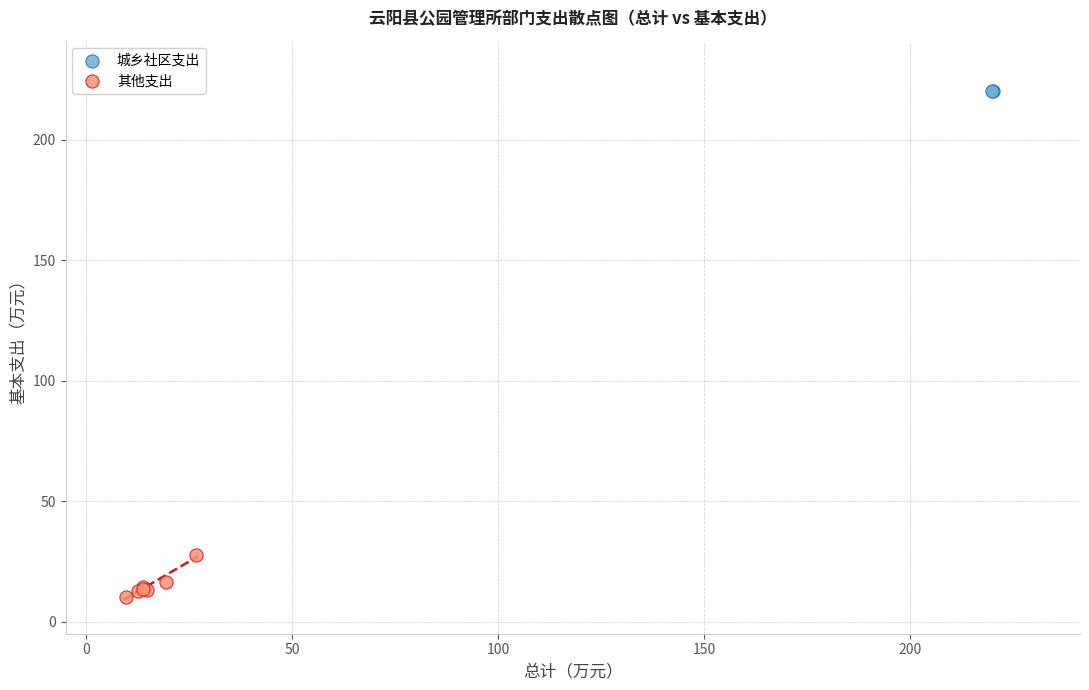

Which series contains the lowest Y value?

其他支出